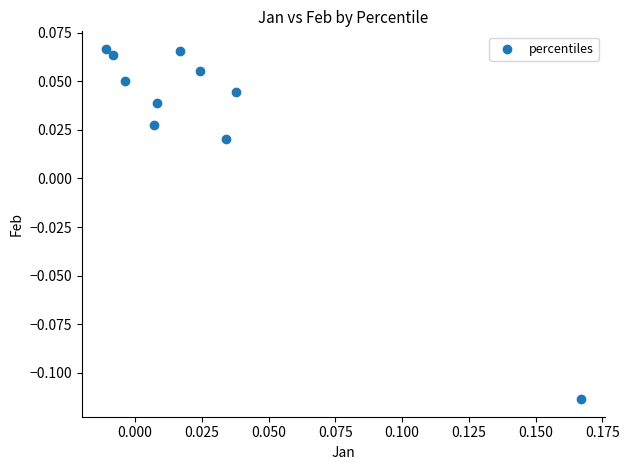

Count the number of points in this scatter plot.

10